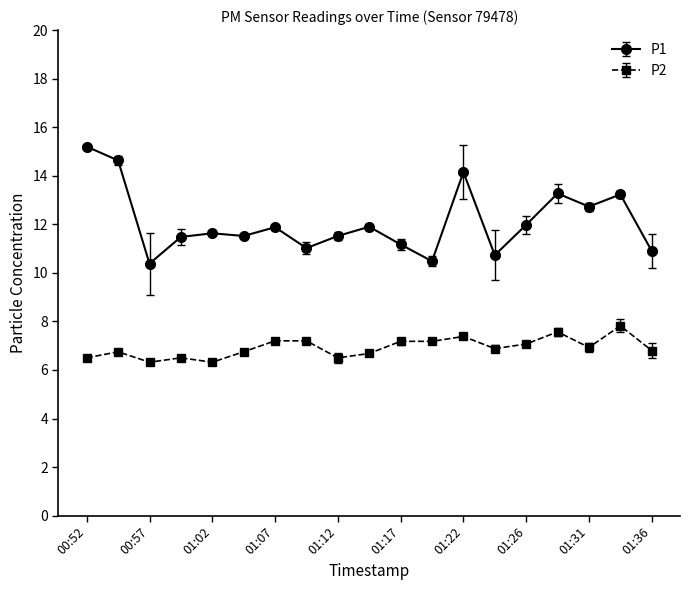

What is the difference between the maximum and minimum values in the P2 series?

1.5